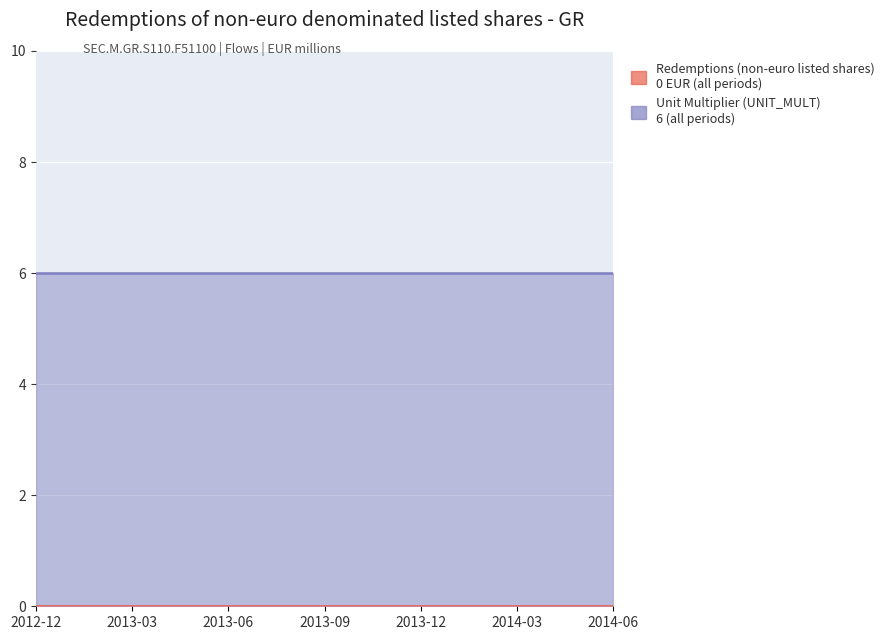

Reading right to left, what are all the values shown in this chart?

Redemptions (non-euro listed shares): 2014-06=0	2014-05=0	2014-04=0	2014-03=0	2014-02=0	2014-01=0	2013-12=0	2013-11=0	2013-10=0	2013-09=0	2013-08=0	2013-07=0	2013-06=0	2013-05=0	2013-04=0	2013-03=0	2013-02=0	2013-01=0	2012-12=0
Unit Multiplier (UNIT_MULT): 2014-06=6	2014-05=6	2014-04=6	2014-03=6	2014-02=6	2014-01=6	2013-12=6	2013-11=6	2013-10=6	2013-09=6	2013-08=6	2013-07=6	2013-06=6	2013-05=6	2013-04=6	2013-03=6	2013-02=6	2013-01=6	2012-12=6